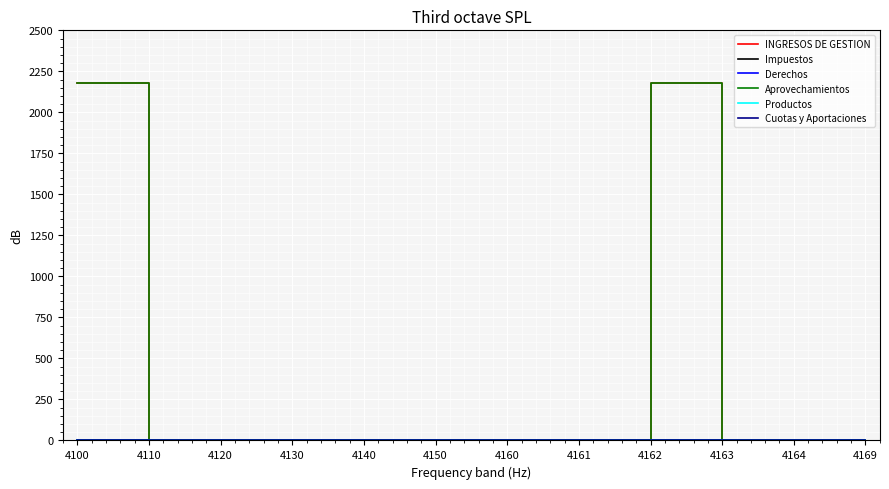

True or false: Cuotas y Aportaciones has a value of 0 at 4169.

True